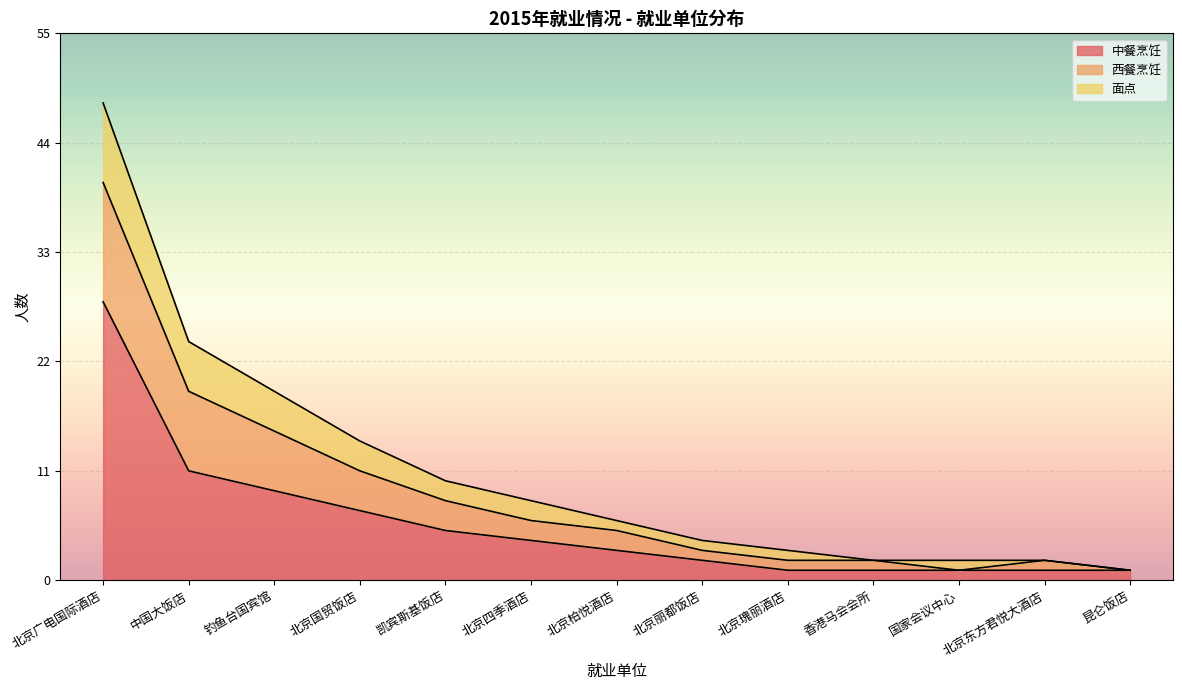

What position from the left is 凯宾斯基饭店?

5